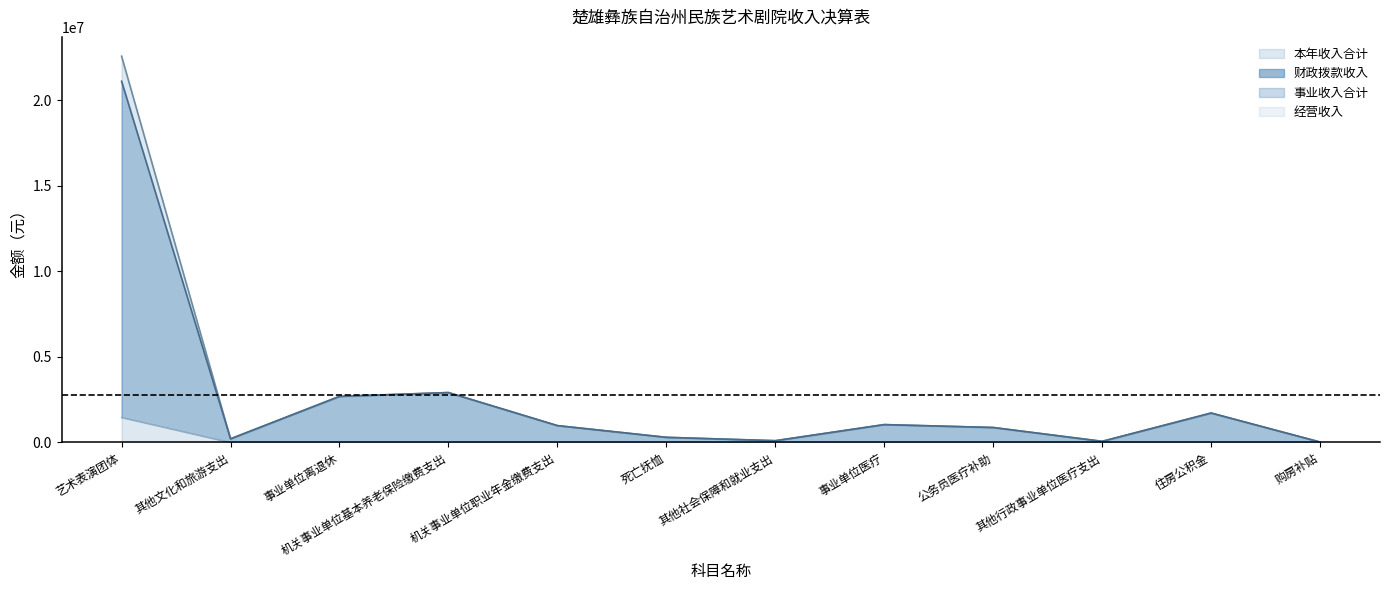

What is the spread (max minus min) of values at 购房补贴?

25200.0